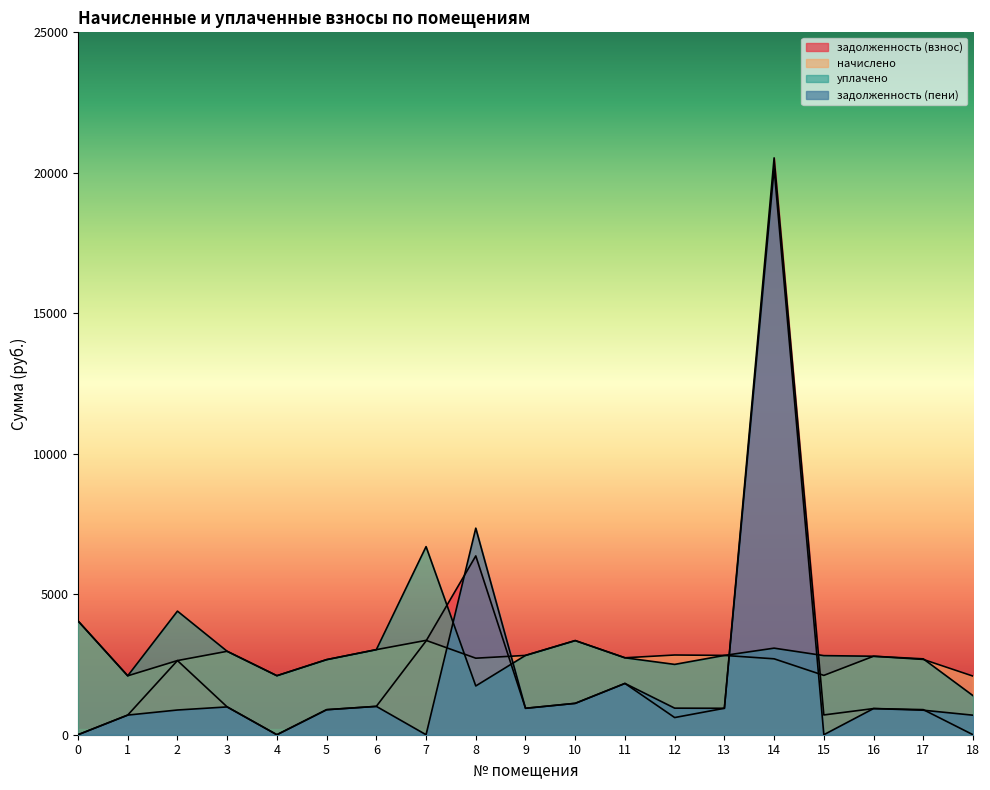

List the series in order of their peak value, lowest first.

начислено, уплачено, задолженность (пени), задолженность (взнос)